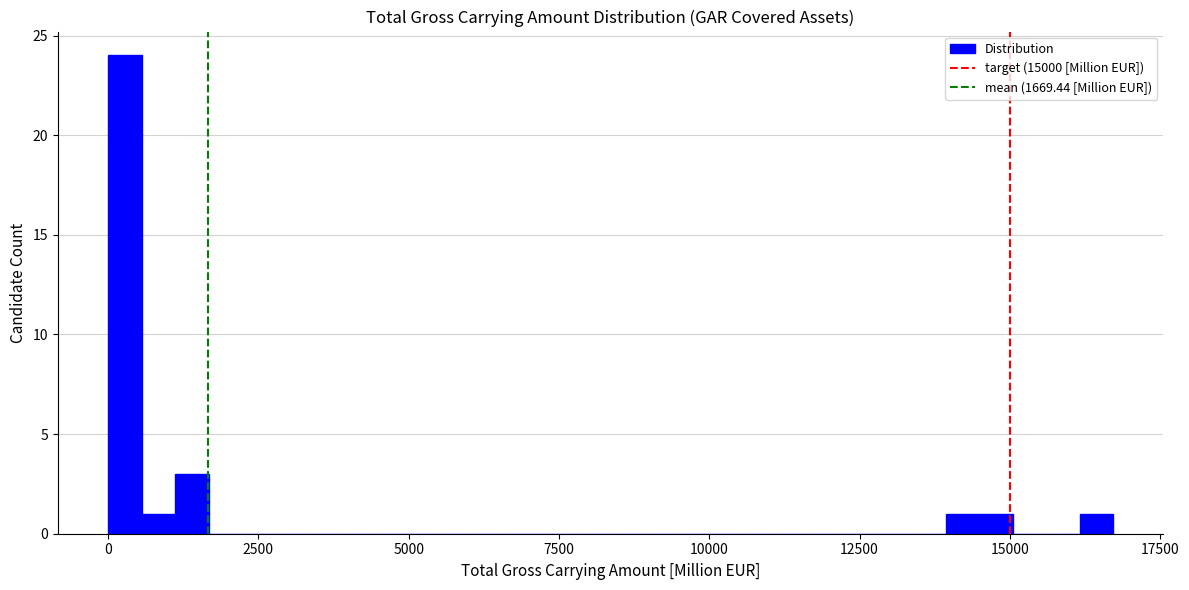

Around what value on the x-axis is the tallest bar? Give the approximate position of its centre, as read against the axis.

500